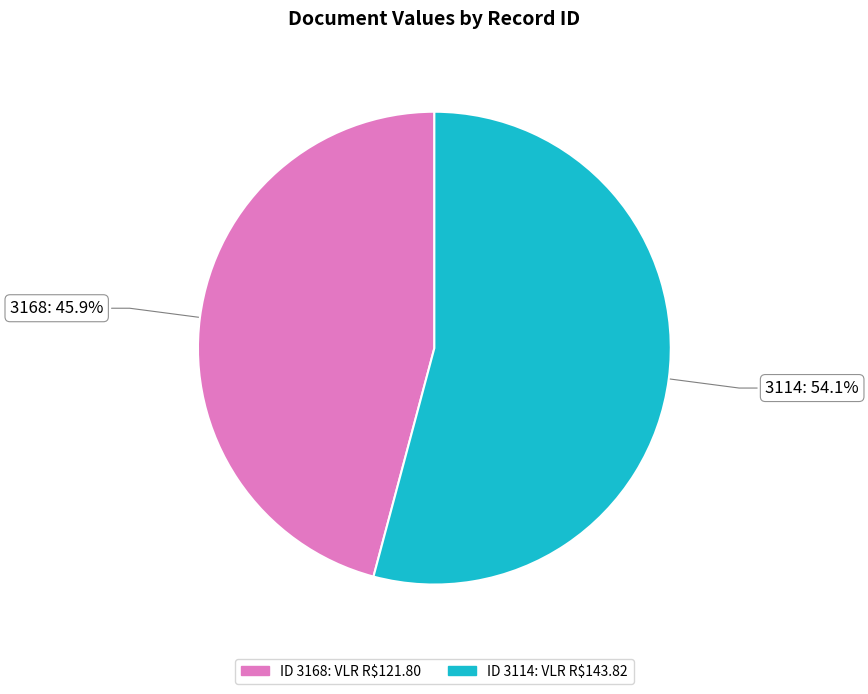

To the nearest percent, what percentage of the pie is 3168?

46%